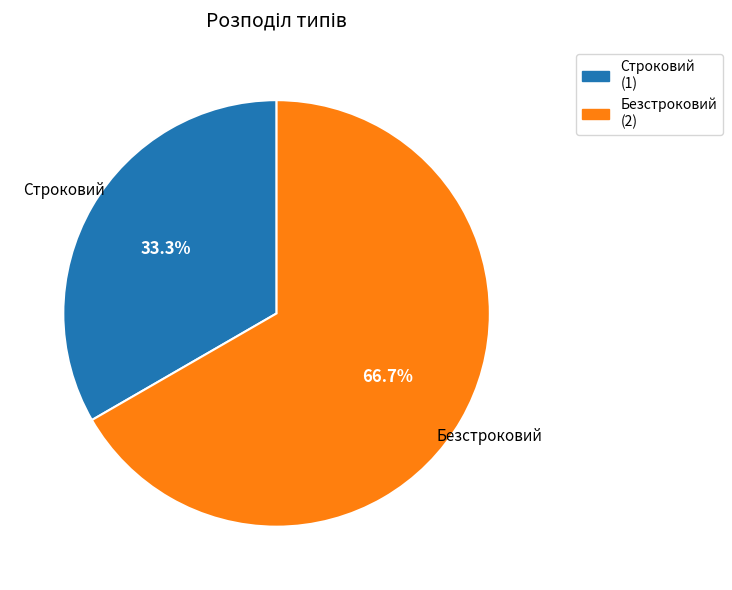

True or false: Строковий accounts for 33% of the total.

True